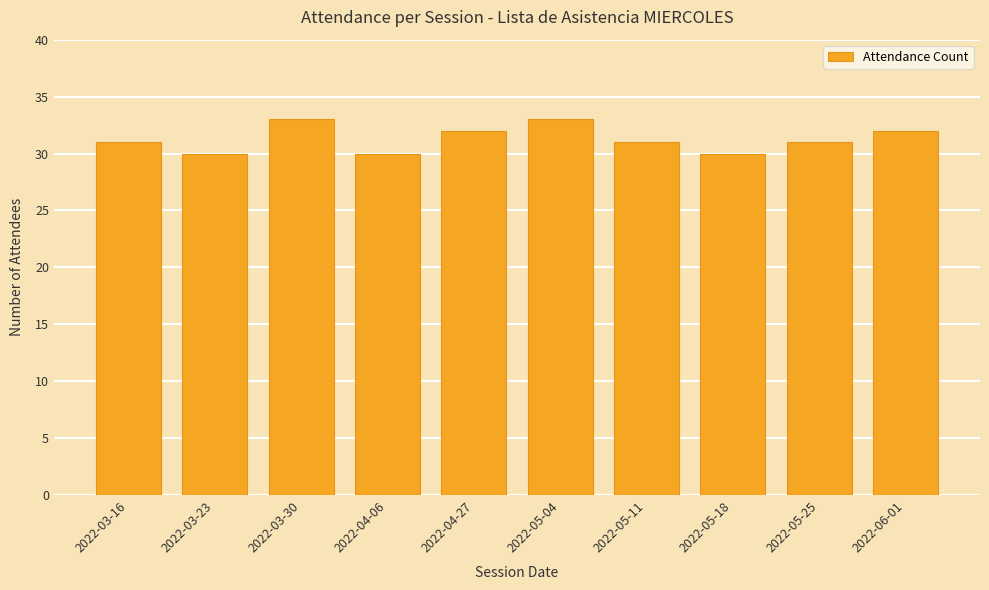

What position from the right is 2022-03-30?

8